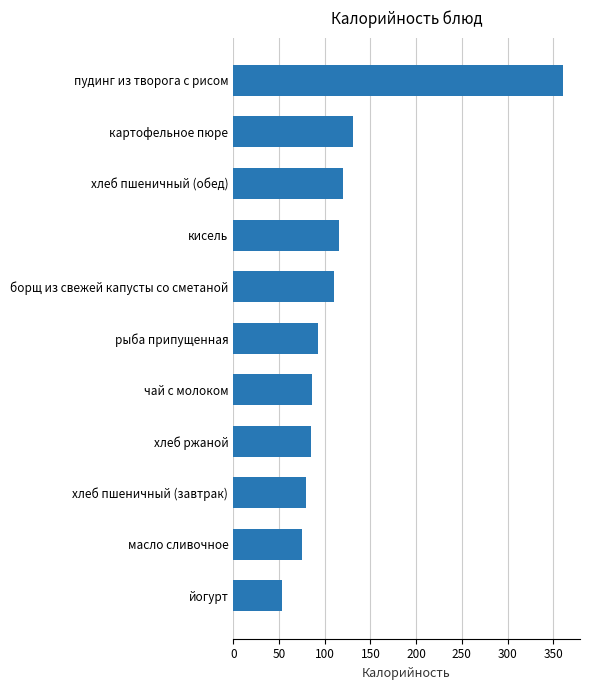

Is it true that the value at хлеб пшеничный (обед) is 119.8?

True